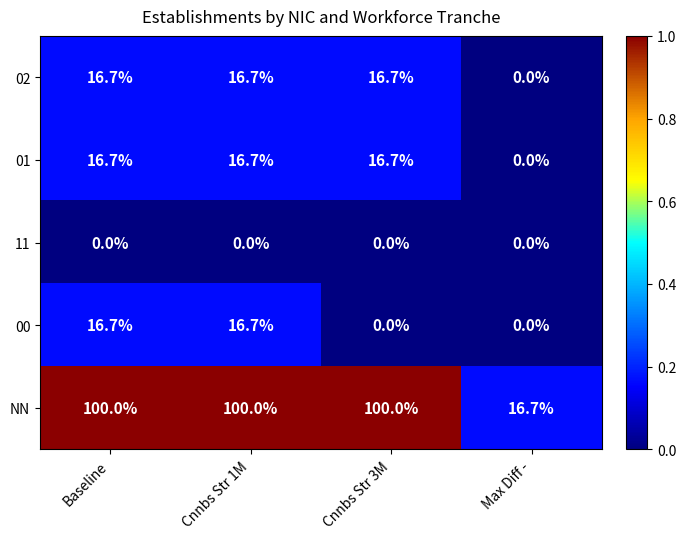

Is it true that NN equals 100.0 at Baseline?

True